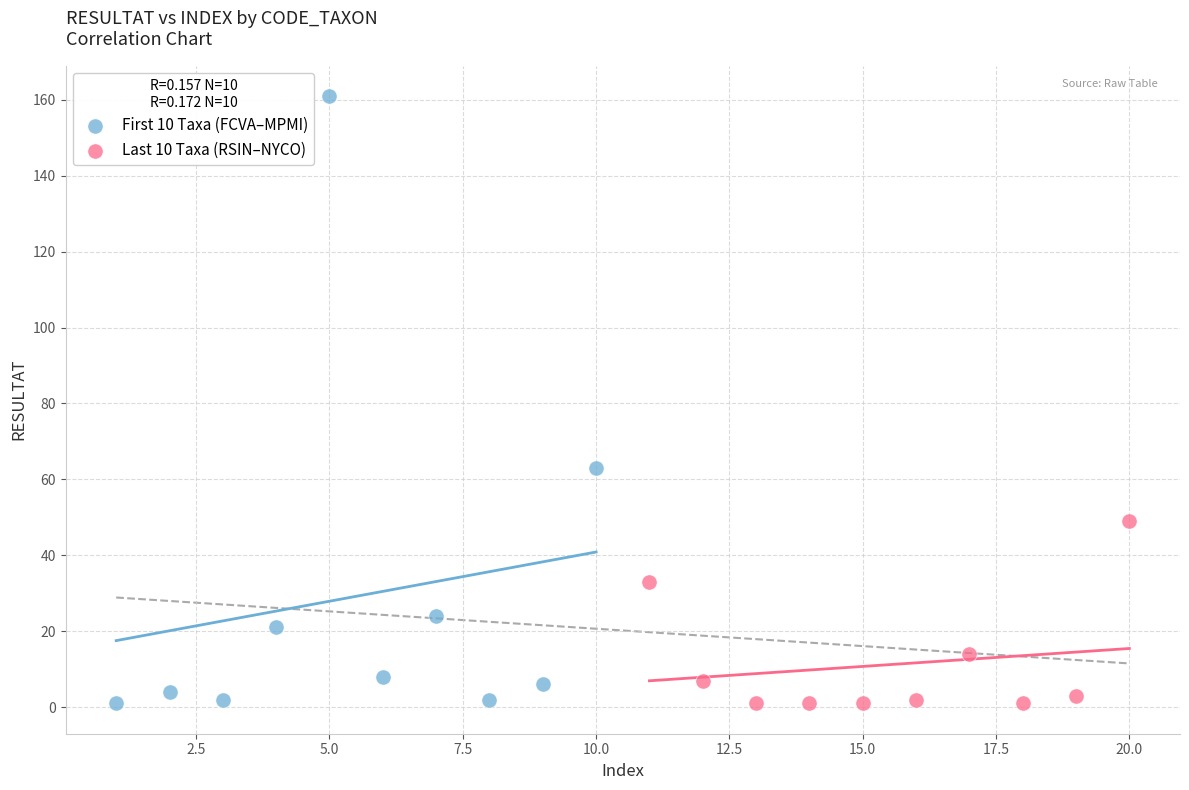

Which series reaches the maximum Y coordinate?

First 10 Taxa (FCVA–MPMI)